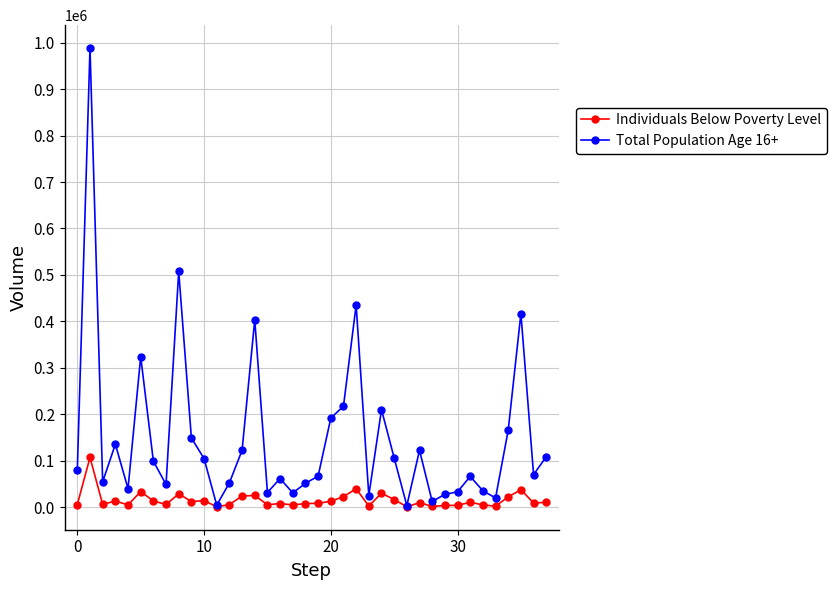

How many series are shown in this chart?

2